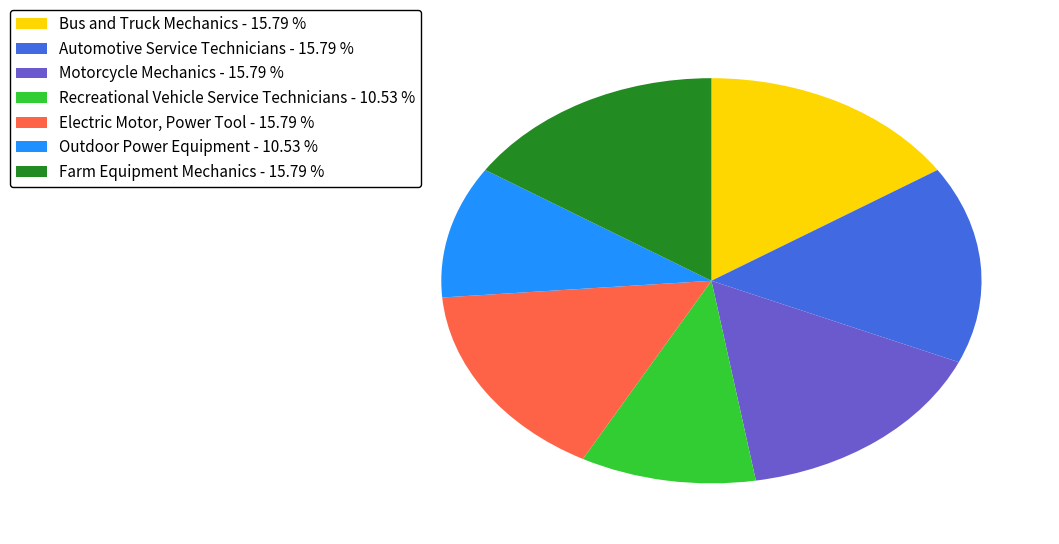

Do Bus and Truck Mechanics - 15.79 % and Recreational Vehicle Service Technicians - 10.53 % together represent more than half of the pie?

No